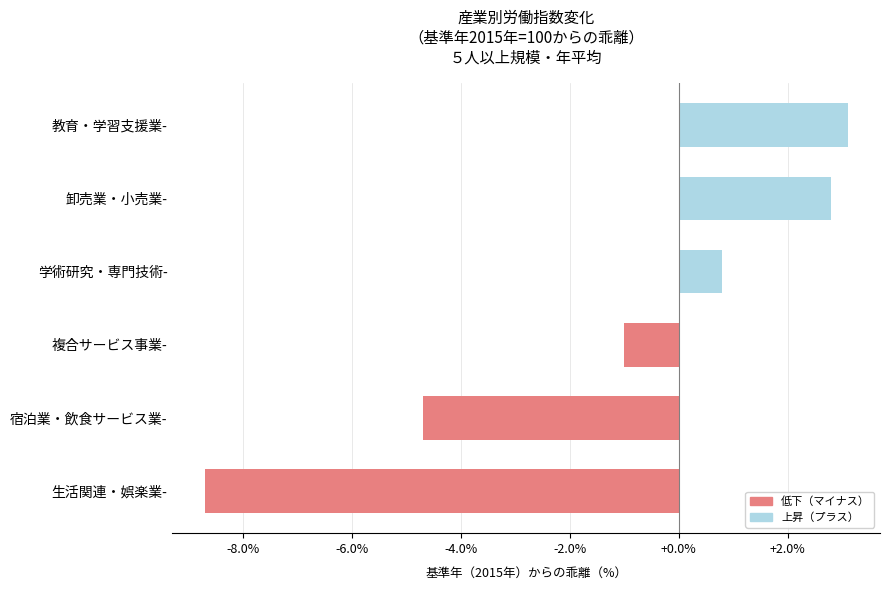

Is it true that 学術研究，専門・技術サービス業 equals 157.7 at 2012?

False